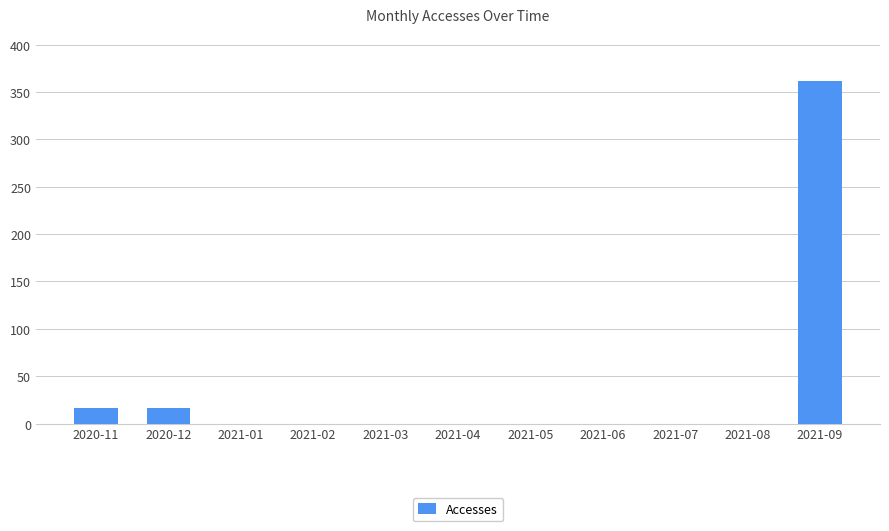

What is the sum of all values?

394